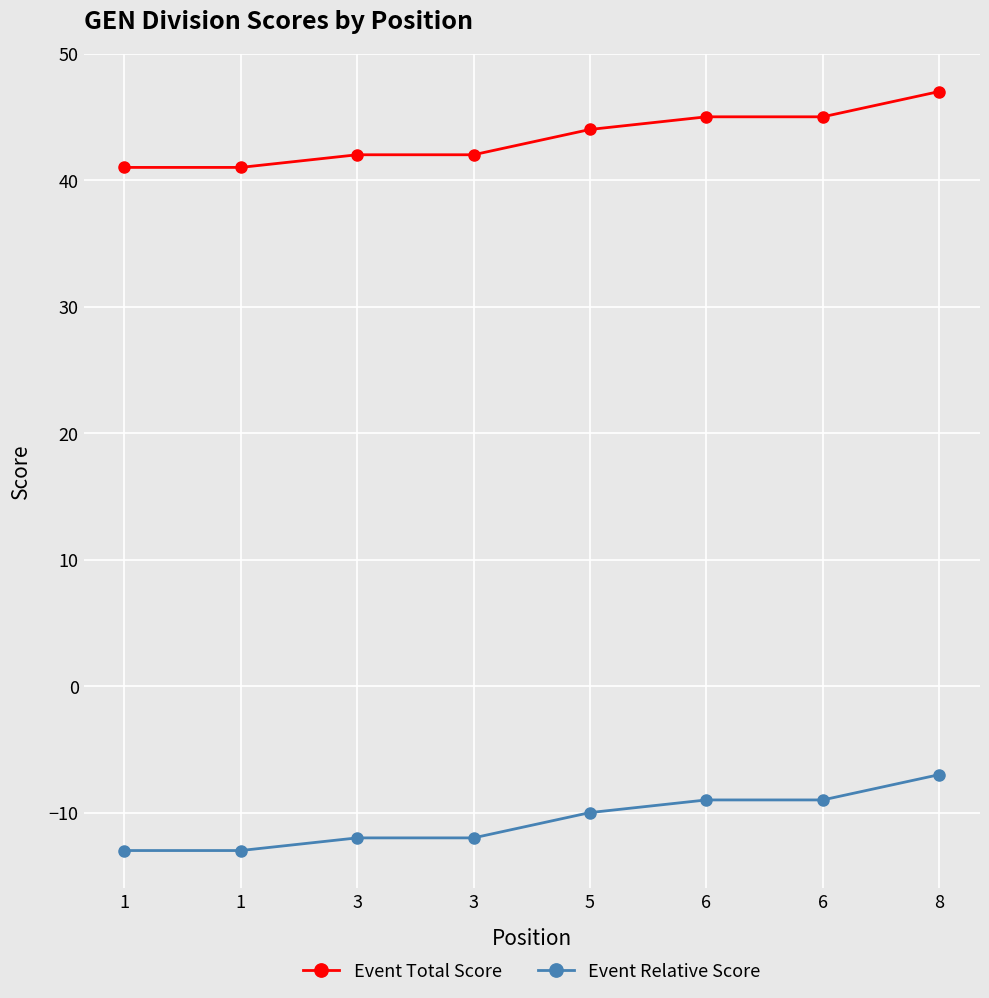

How many series are shown in this chart?

2